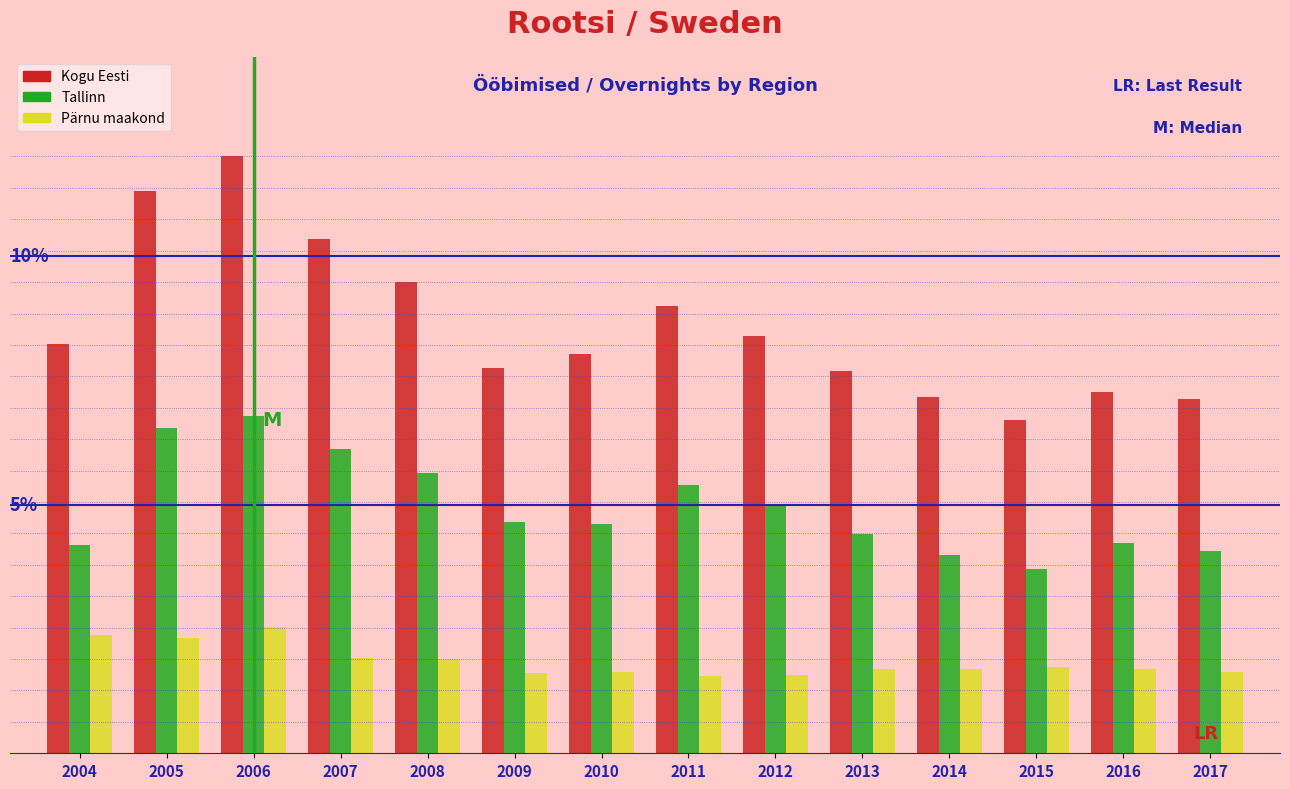

Does the chart contain stacked bars?

No